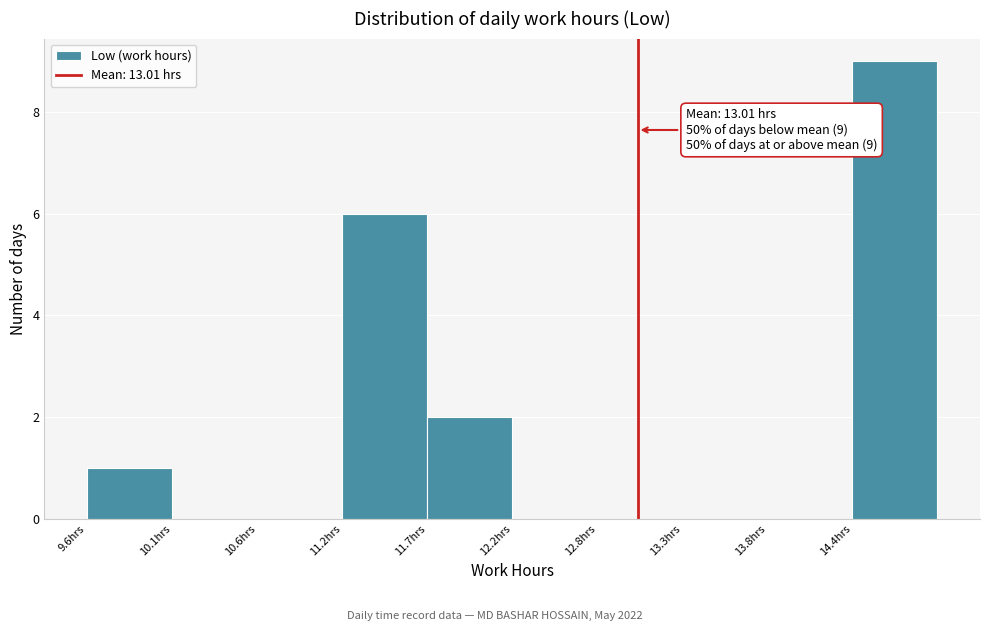

Over which range of the x-axis is the bar tallest?

14.4 to 14.9